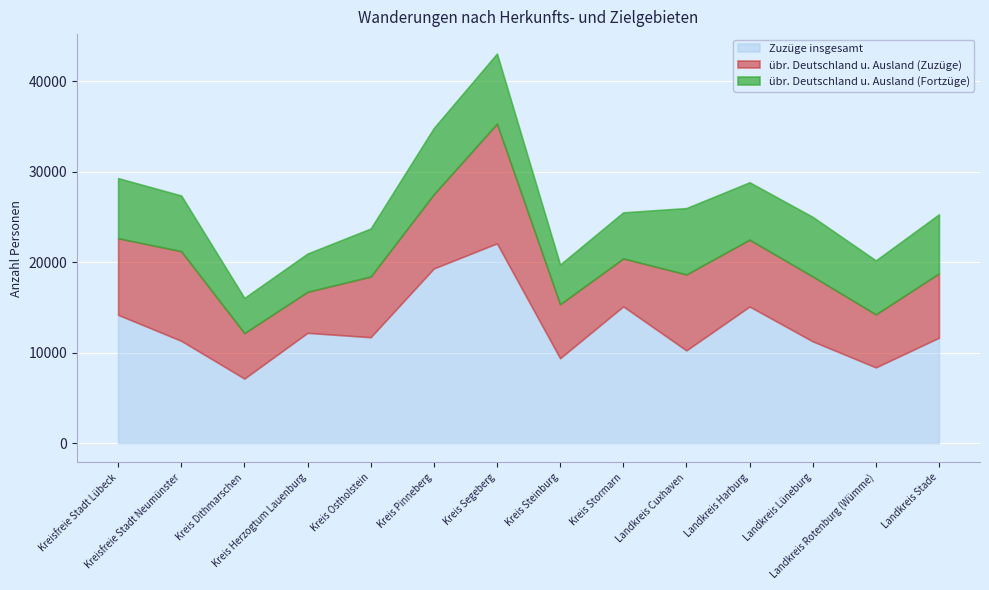

At how many categories does at least one series exceed 6328?

14